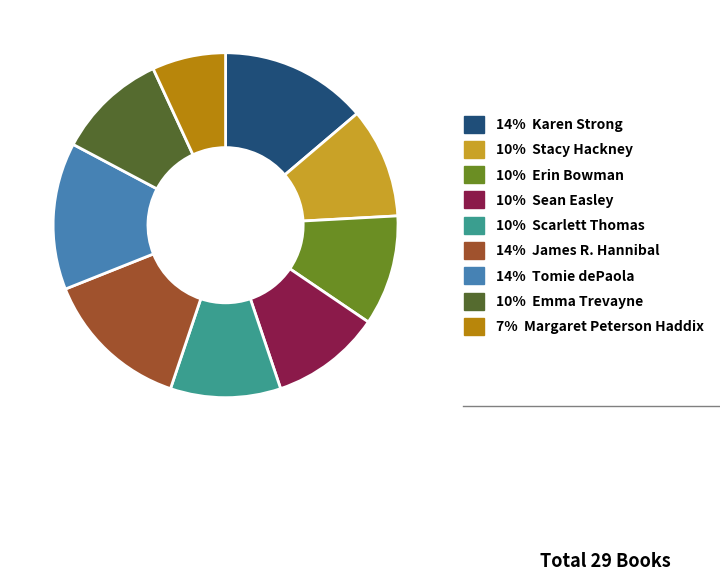

Does any single category account for the majority?

No